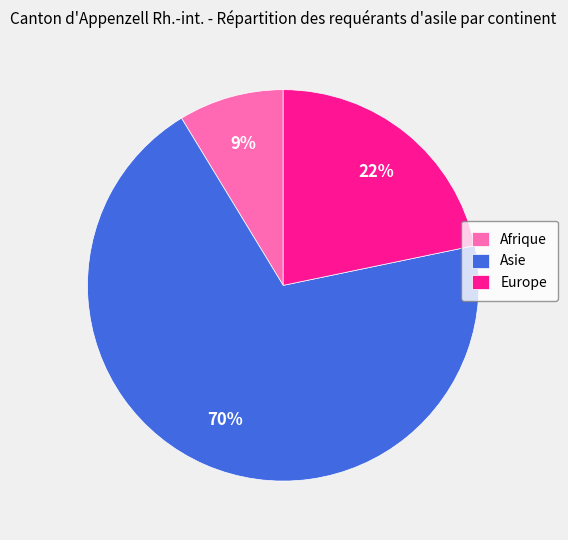

What percentage is the Afrique slice, to the nearest percent?

9%